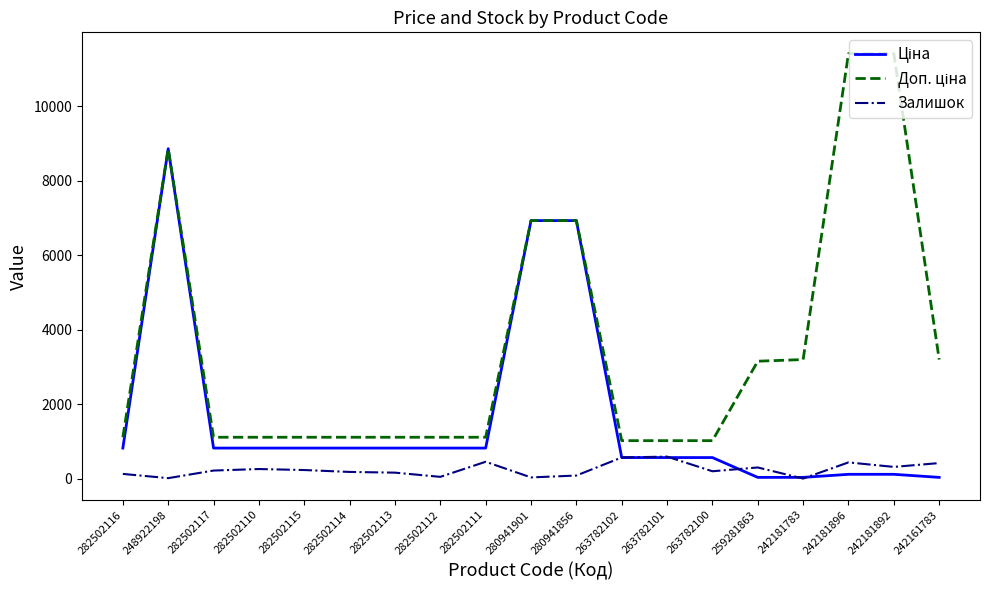

Is it true that Залишок equals 11.0 at 248922198?

True